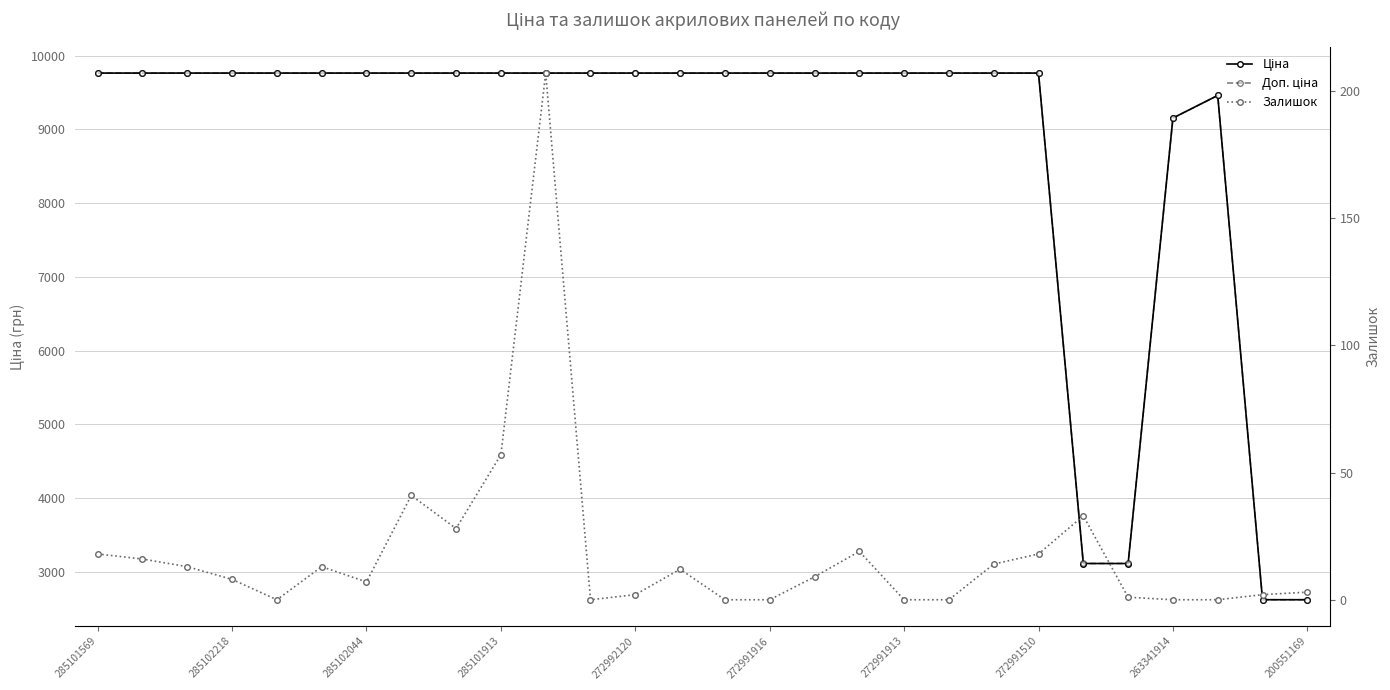

Rank the series by their maximum value, from lowest to highest.

Залишок, Ціна, Доп. ціна